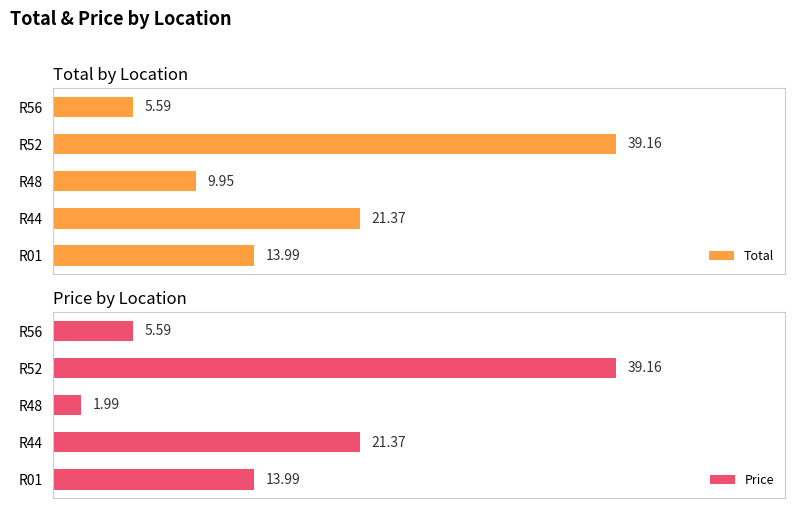

List the labels in order of Total value, smallest first.

R56, R48, R01, R44, R52